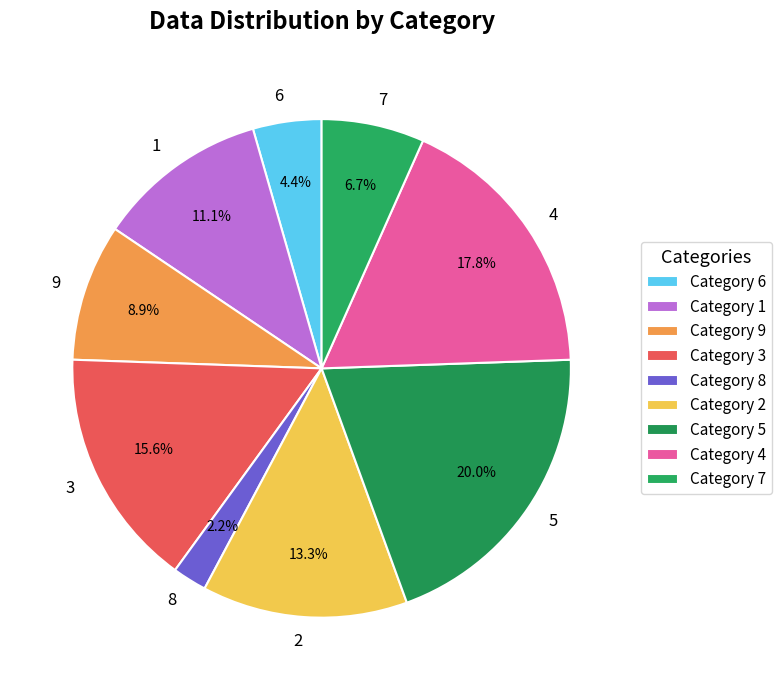

Which has a higher value, 5 or 8?

5